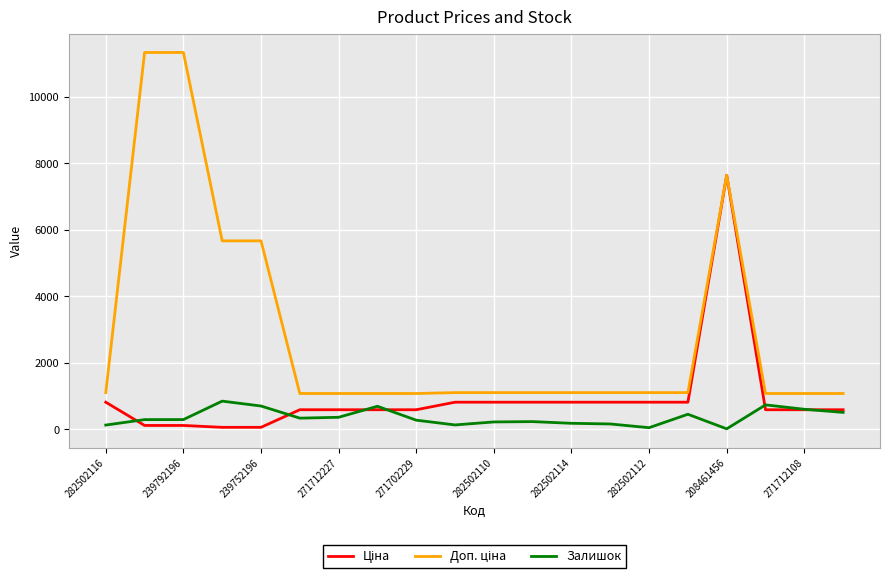

What is the maximum value shown in the chart?

11334.0